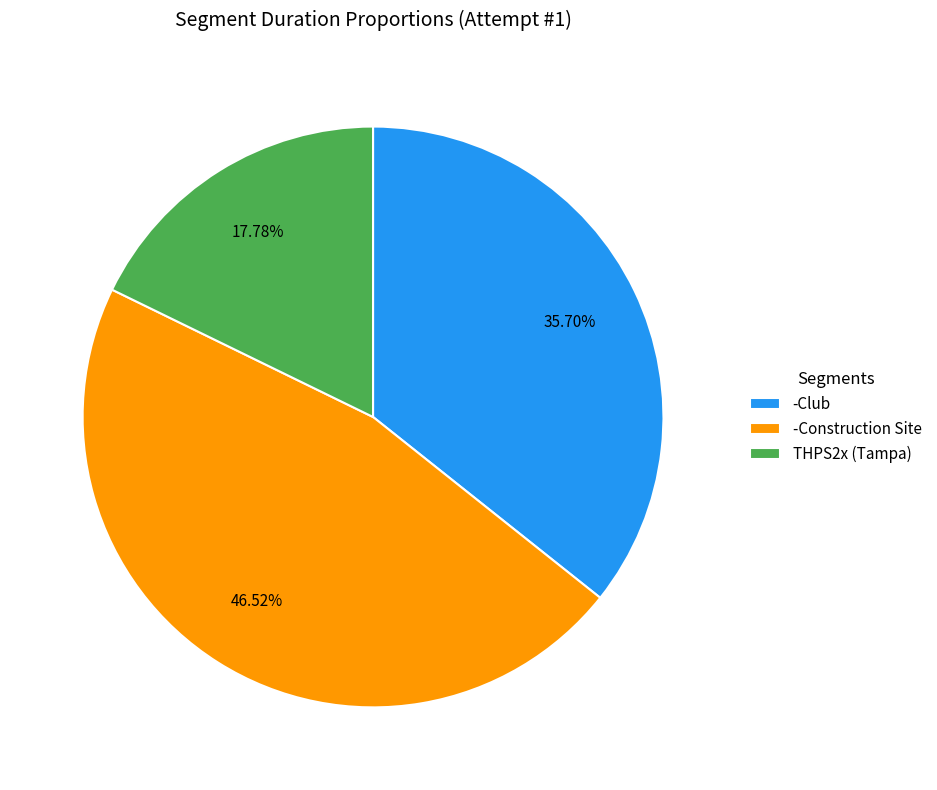

To the nearest percent, what percentage of the pie is -Construction Site?

47%